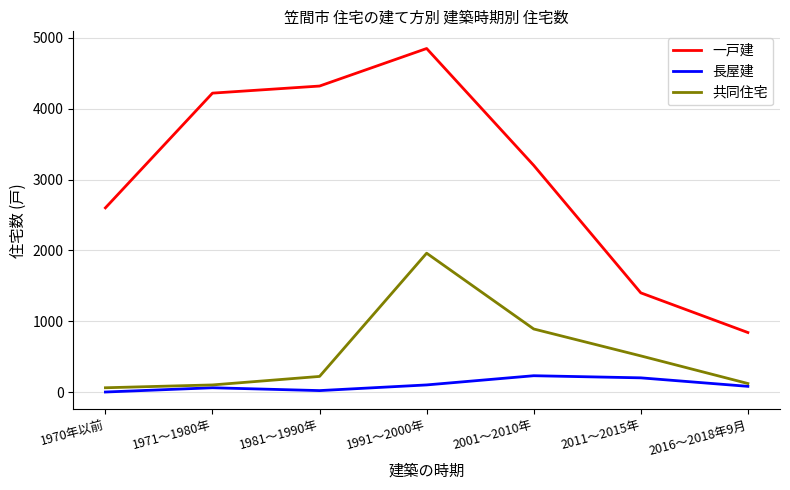

What is the maximum value shown in the chart?

4850